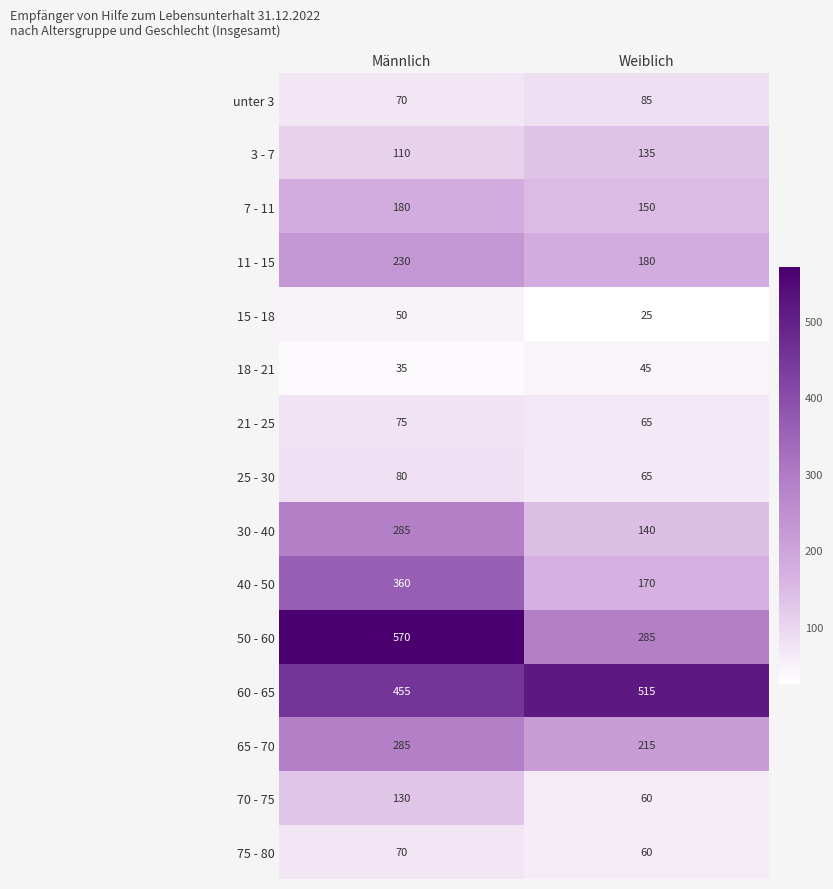

The value of 50 - 60 at Männlich is 388. True or false?

False